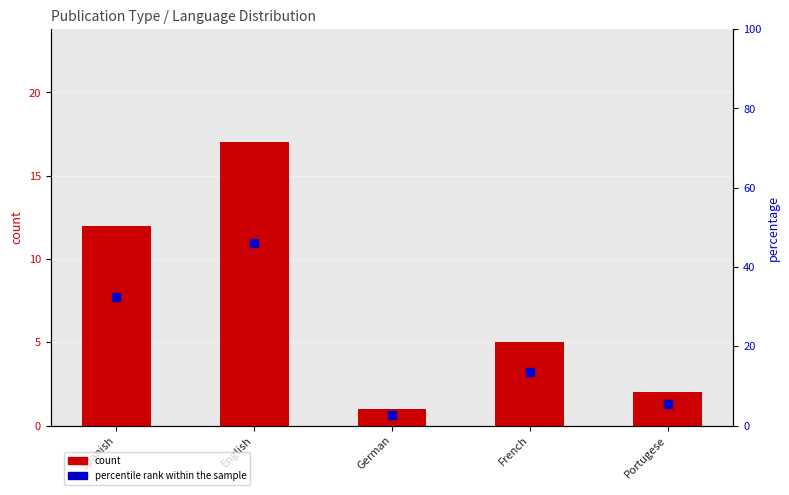

What are all the series names shown in the legend?

count, percentile rank within the sample